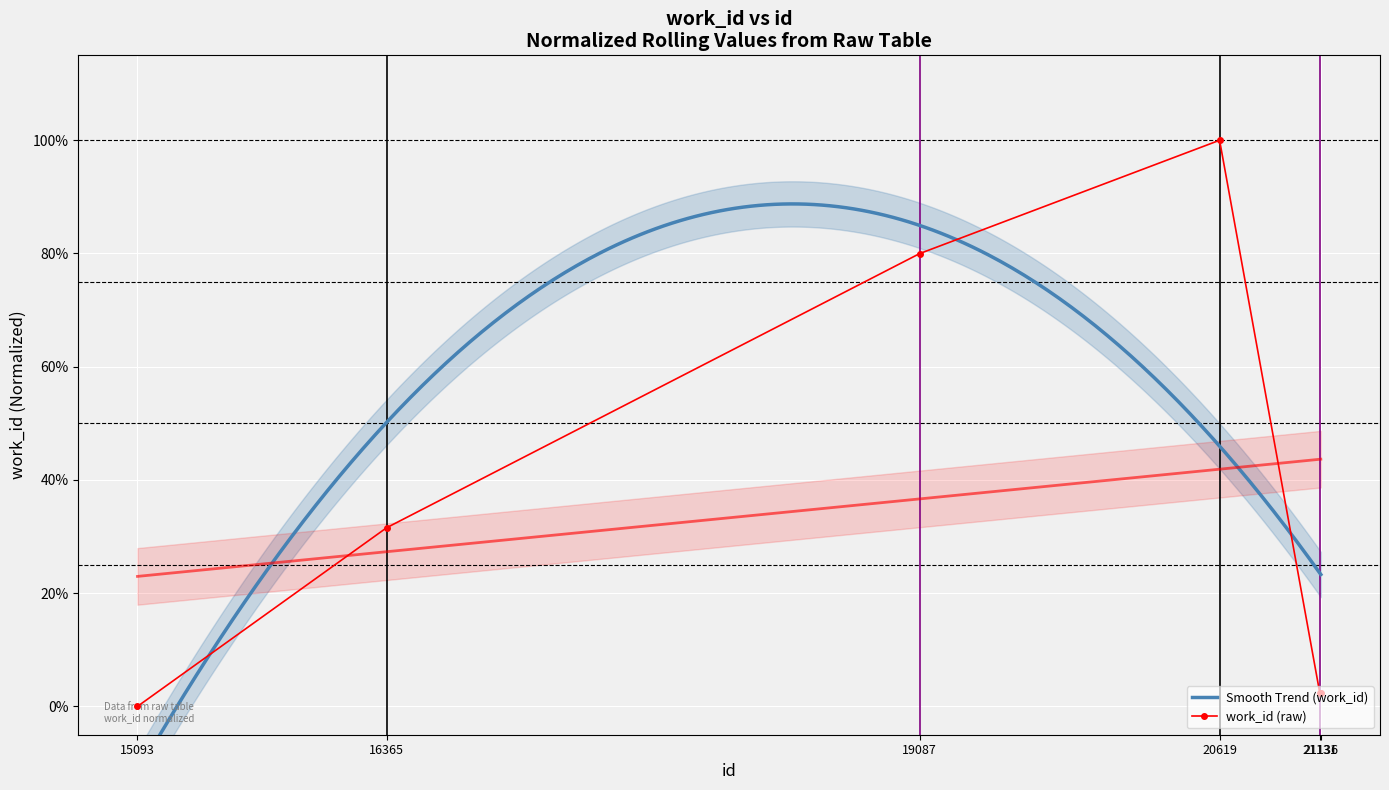

What is the maximum value shown in the chart?

1.0